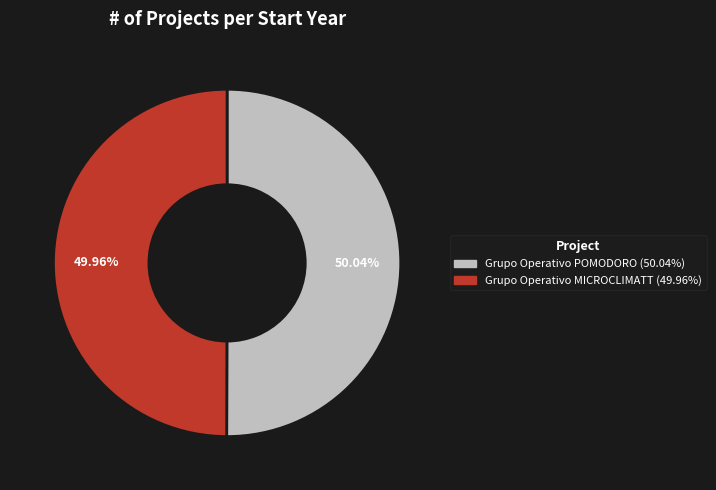

Count the number of slices in the pie.

2